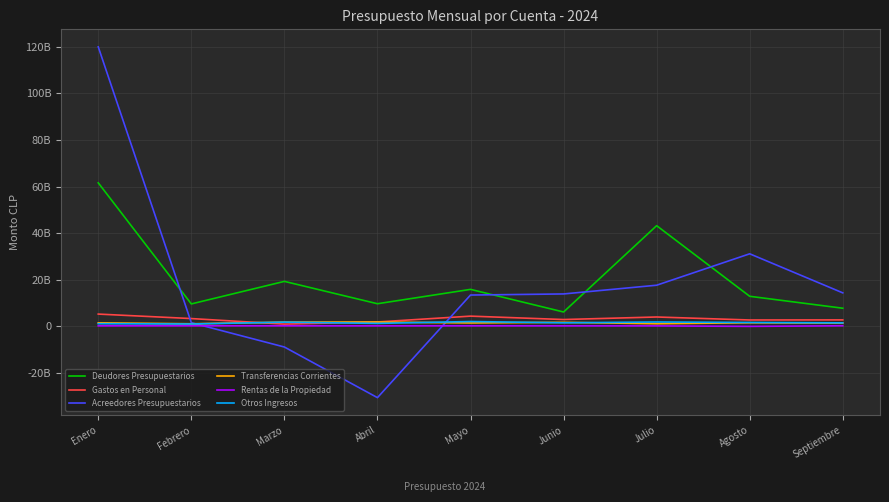

After their last crossing, which series has the higher values: Acreedores Presupuestarios or Transferencias Corrientes?

Acreedores Presupuestarios